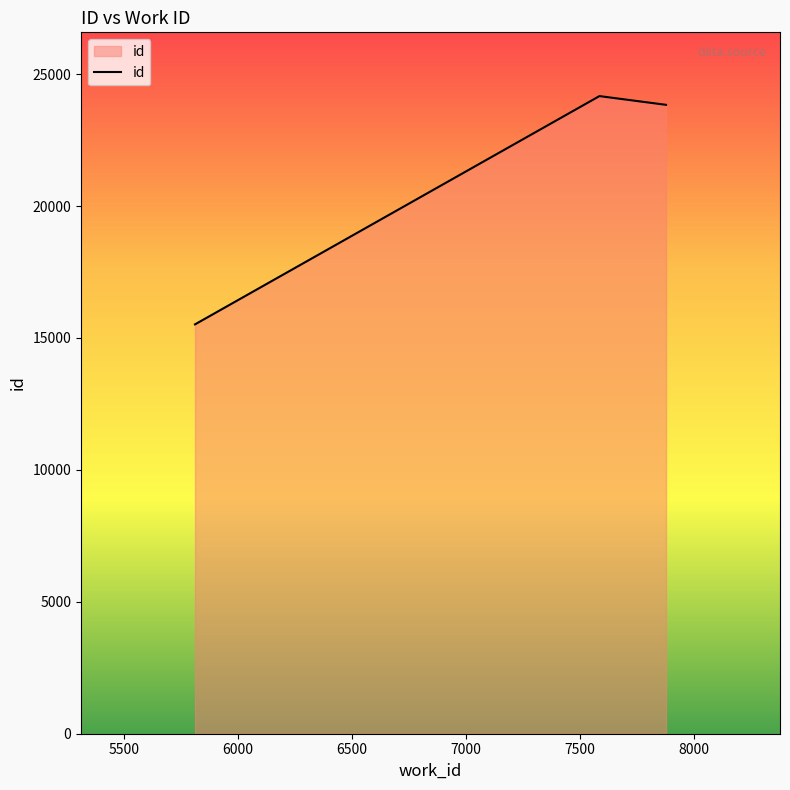

What is the greatest value displayed?

24168